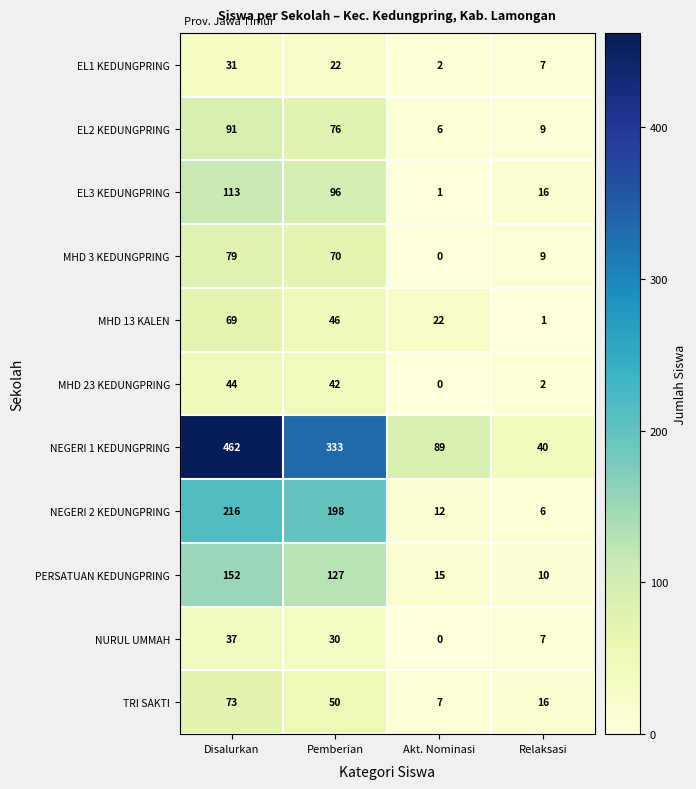

What is the greatest value displayed?

462